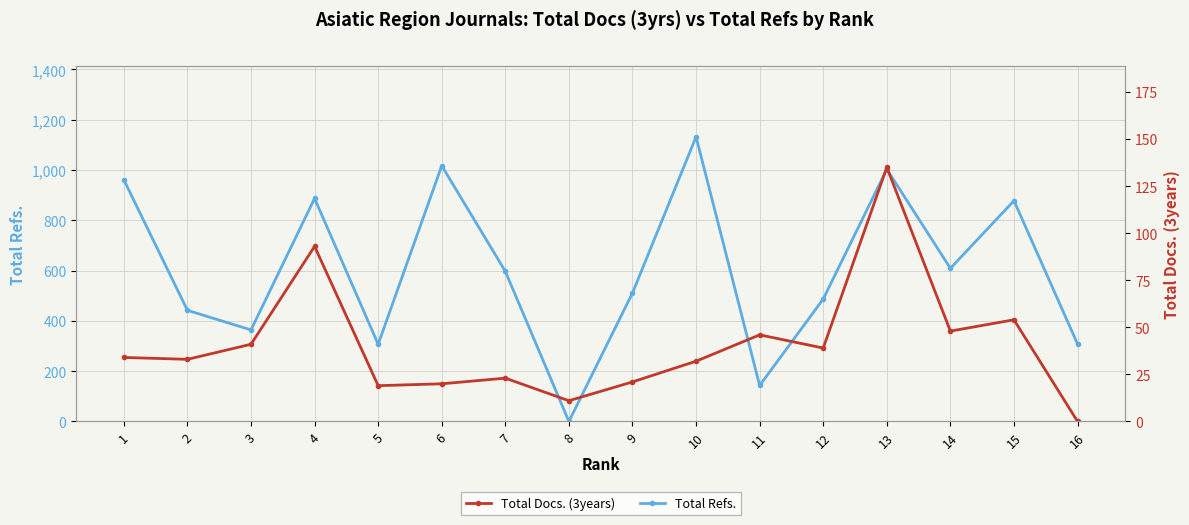

Rank the series by their average value, from lowest to highest.

Total Docs. (3years), Total Refs.